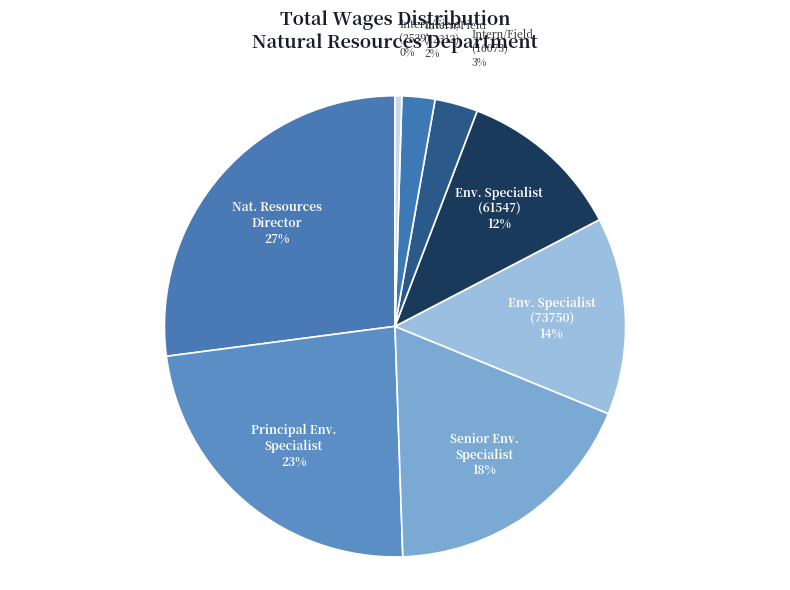

Is there a majority slice in this chart?

No